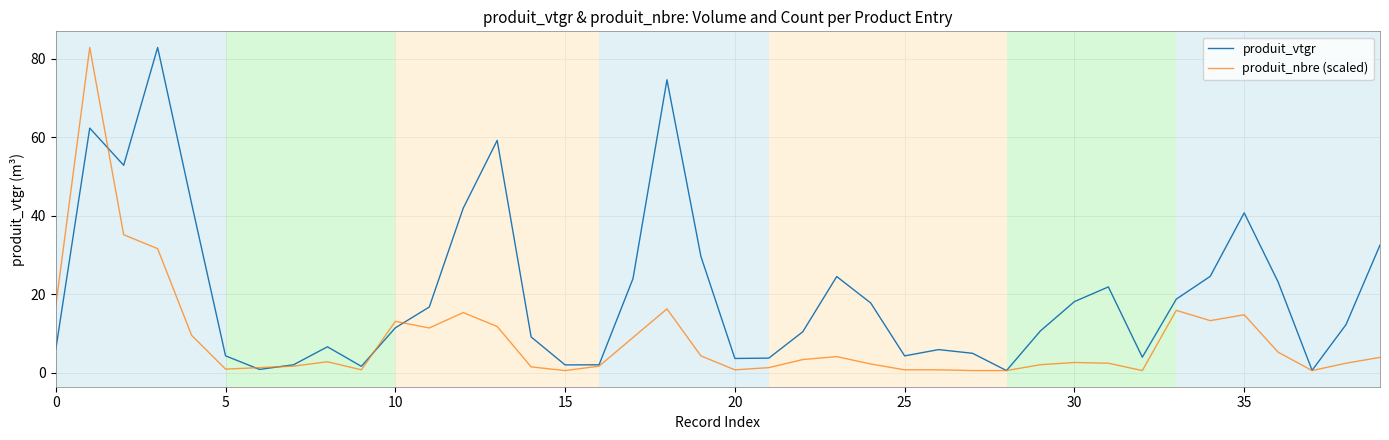

Rank the series by their average value, from lowest to highest.

produit_nbre (scaled), produit_vtgr